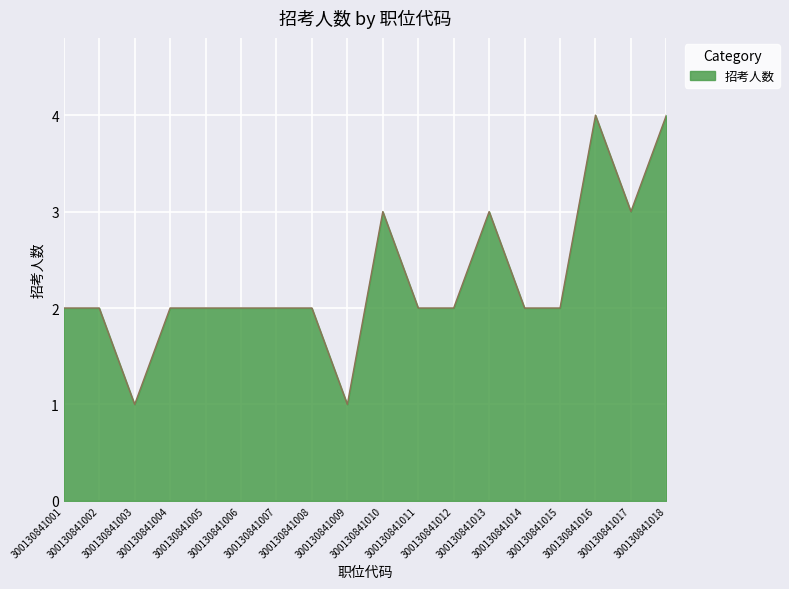

How many values are between 2 and 3?

14